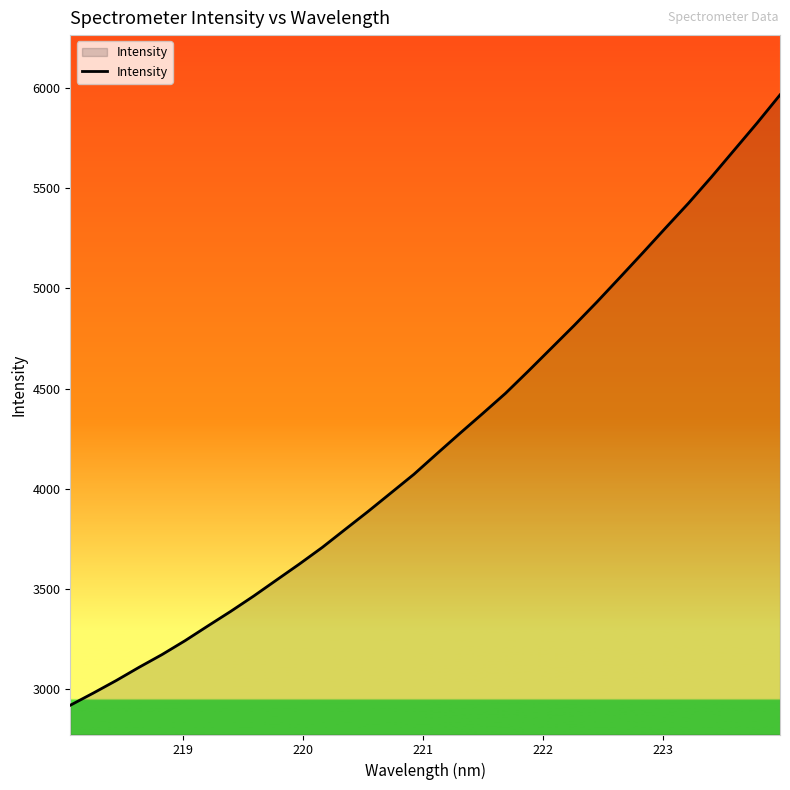

How many values are below 4174?

16